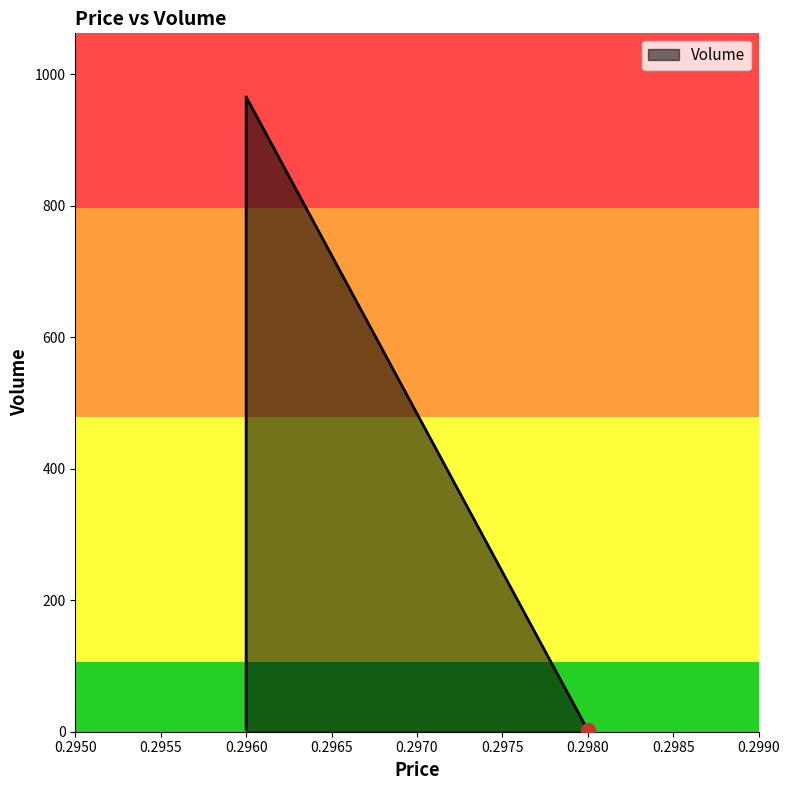

Count the number of values greater than 4.

4